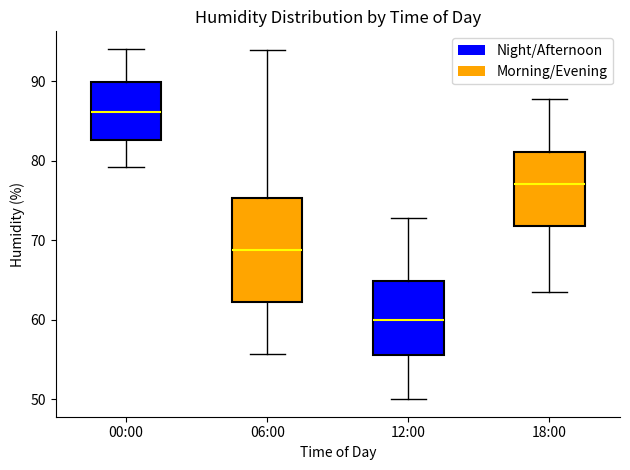

Where does the lower whisker of the box for 06:00 end on the y-axis? The values are not printed on the chart, so give them approximately, as read against the axis.

56